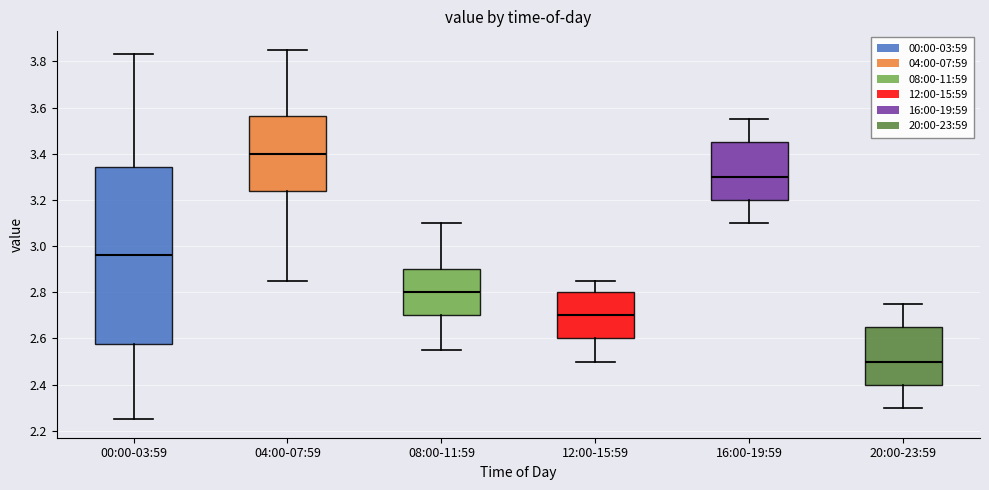

Where is the lower edge of the box for 04:00-07:59 on the y-axis? The values are not printed on the chart, so give them approximately, as read against the axis.

3.24